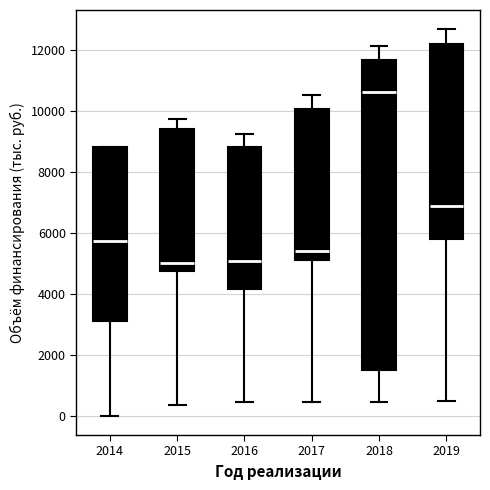

Comparing the boxes themselves (not the whiskers), which one is the tallest?

2018